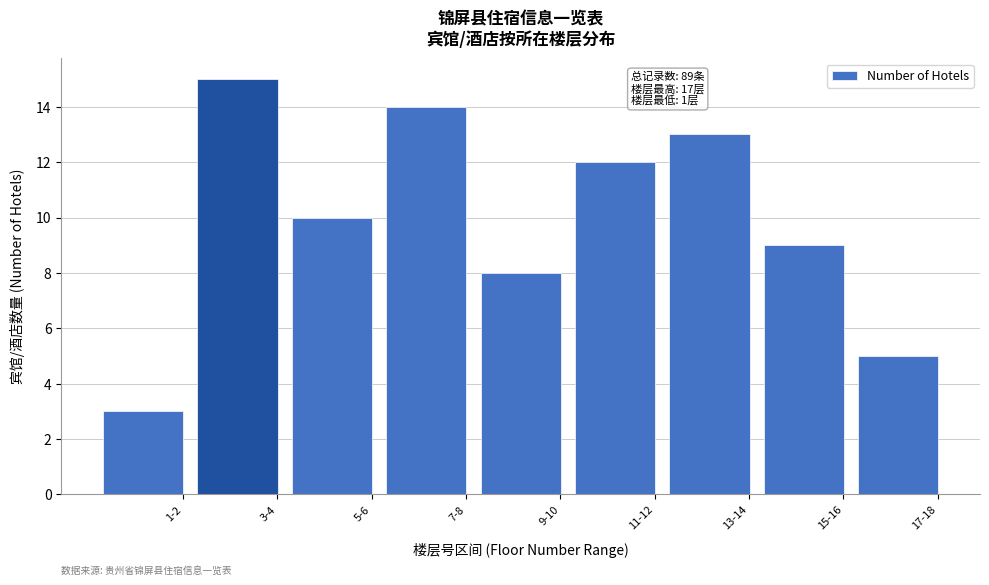

Reading right to left, list all the values displayed in this chart.

17-18=5	15-16=9	13-14=13	11-12=12	9-10=8	7-8=14	5-6=10	3-4=15	1-2=3